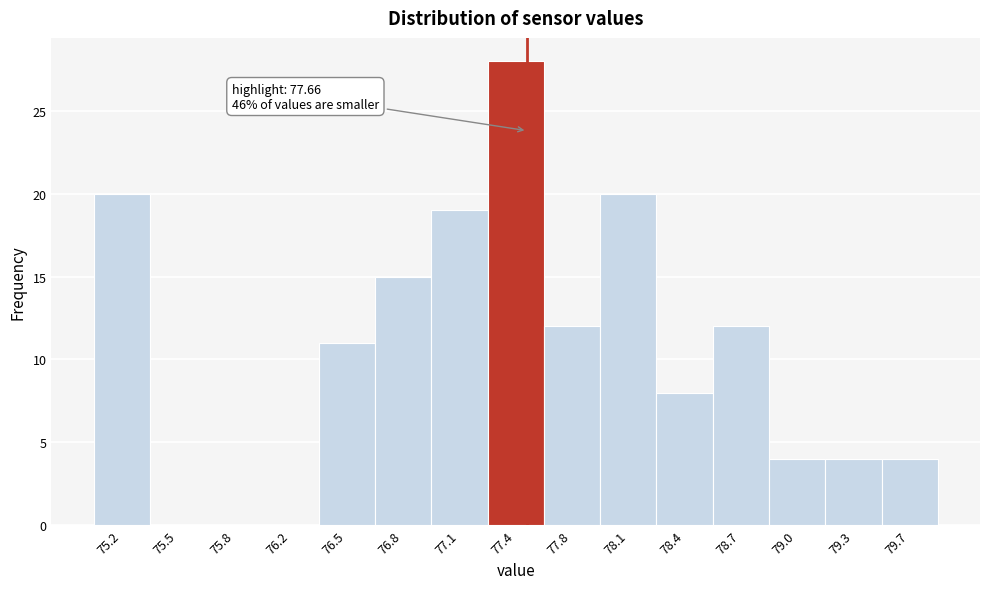

Reading left to right, what are all the values shown in this chart?

75.2=20	75.5=0	75.8=0	76.2=0	76.5=11	76.8=15	77.1=19	77.4=28	77.8=12	78.1=20	78.4=8	78.7=12	79.0=4	79.3=4	79.7=4